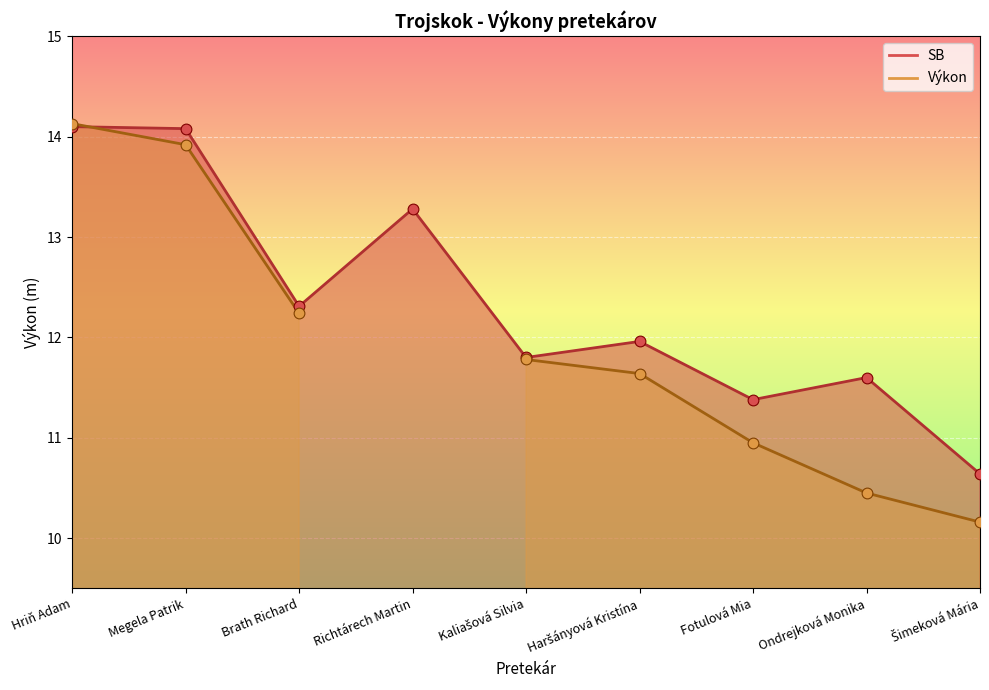

Between Megela Patrik and Haršányová Kristína, which is larger?

Megela Patrik